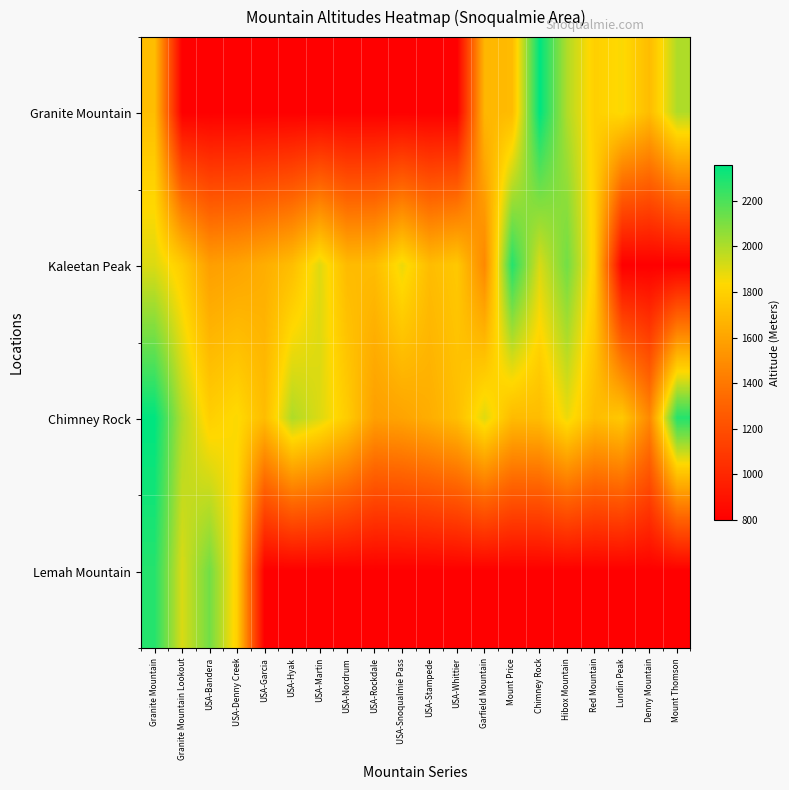

List the series in order of their overall mean, highest first.

Chimney Rock, Kaleetan Peak, Granite Mountain, Lemah Mountain